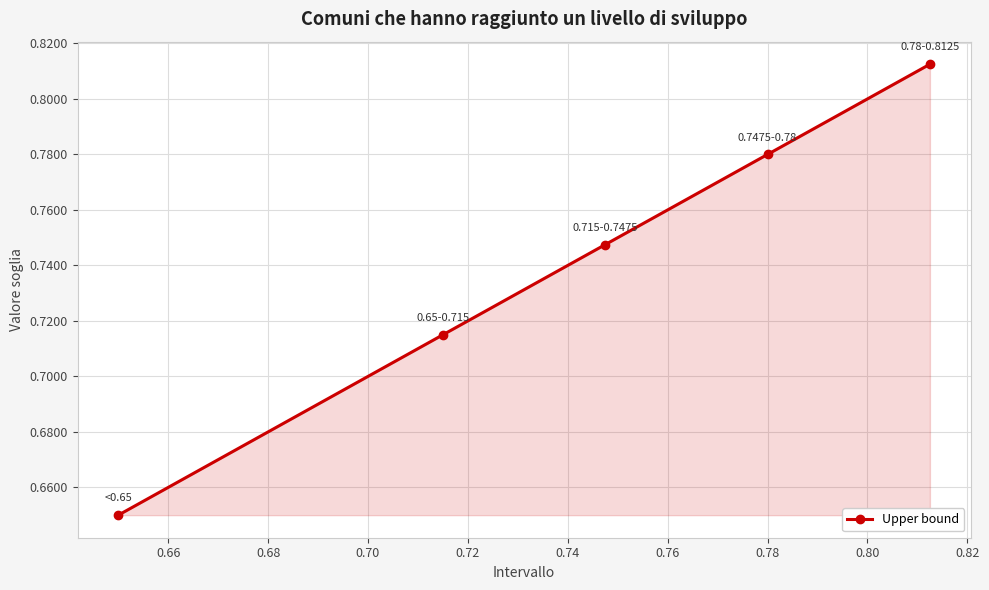

What is the sum of all values?

3.7